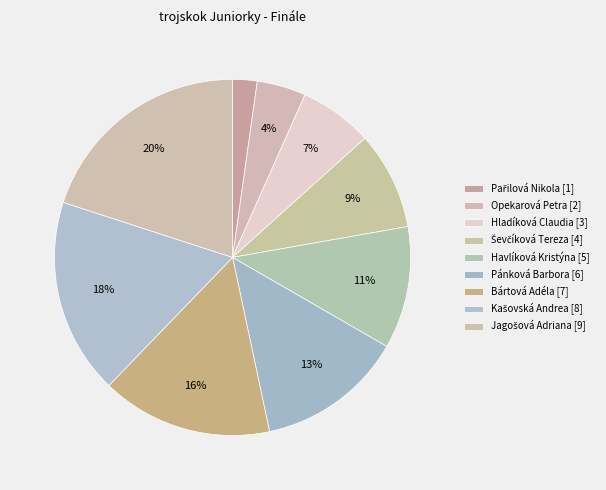

To the nearest percent, what percentage of the pie is Jagošová Adriana?

20%